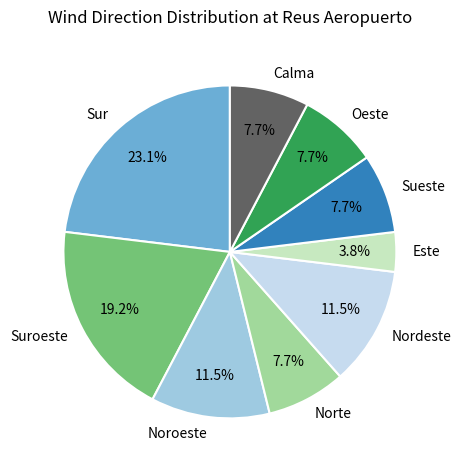

Count the number of slices in the pie.

9